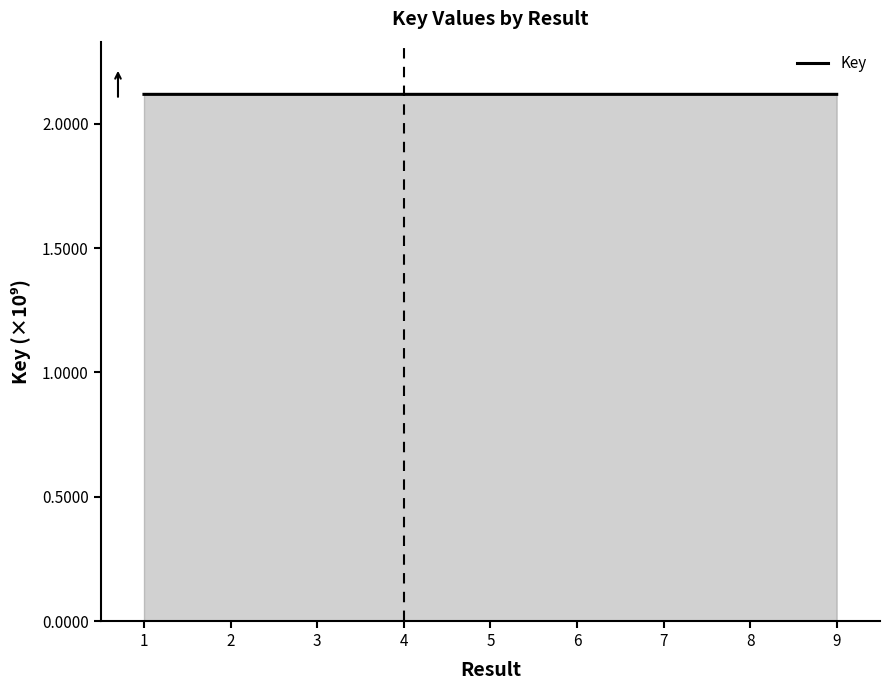

True or false: the data shows 0.6 at 5.

False